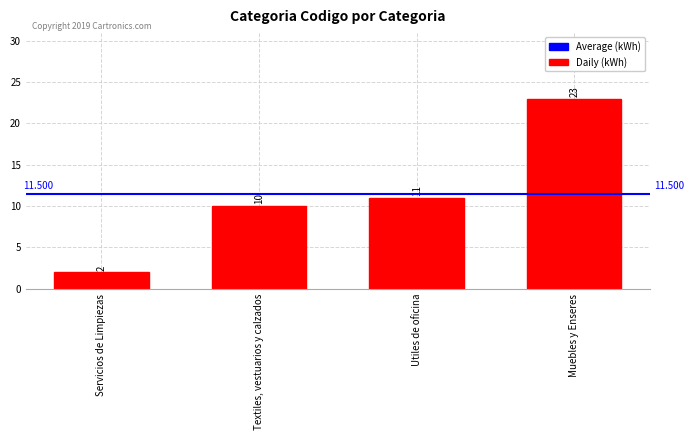

At which label is the value closest to 12?

Utiles de oficina